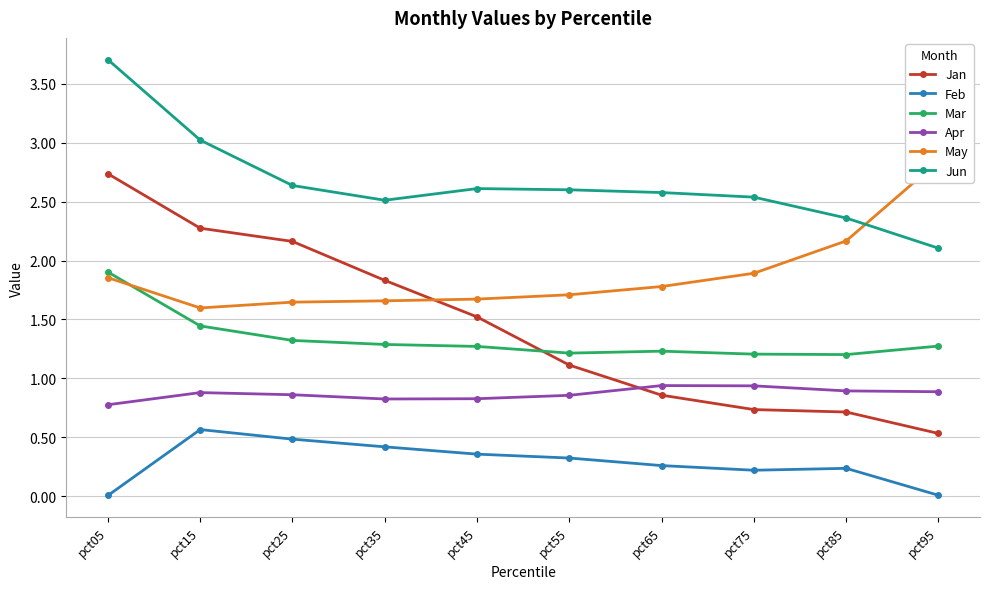

What are all the series names shown in the legend?

Jan, Feb, Mar, Apr, May, Jun